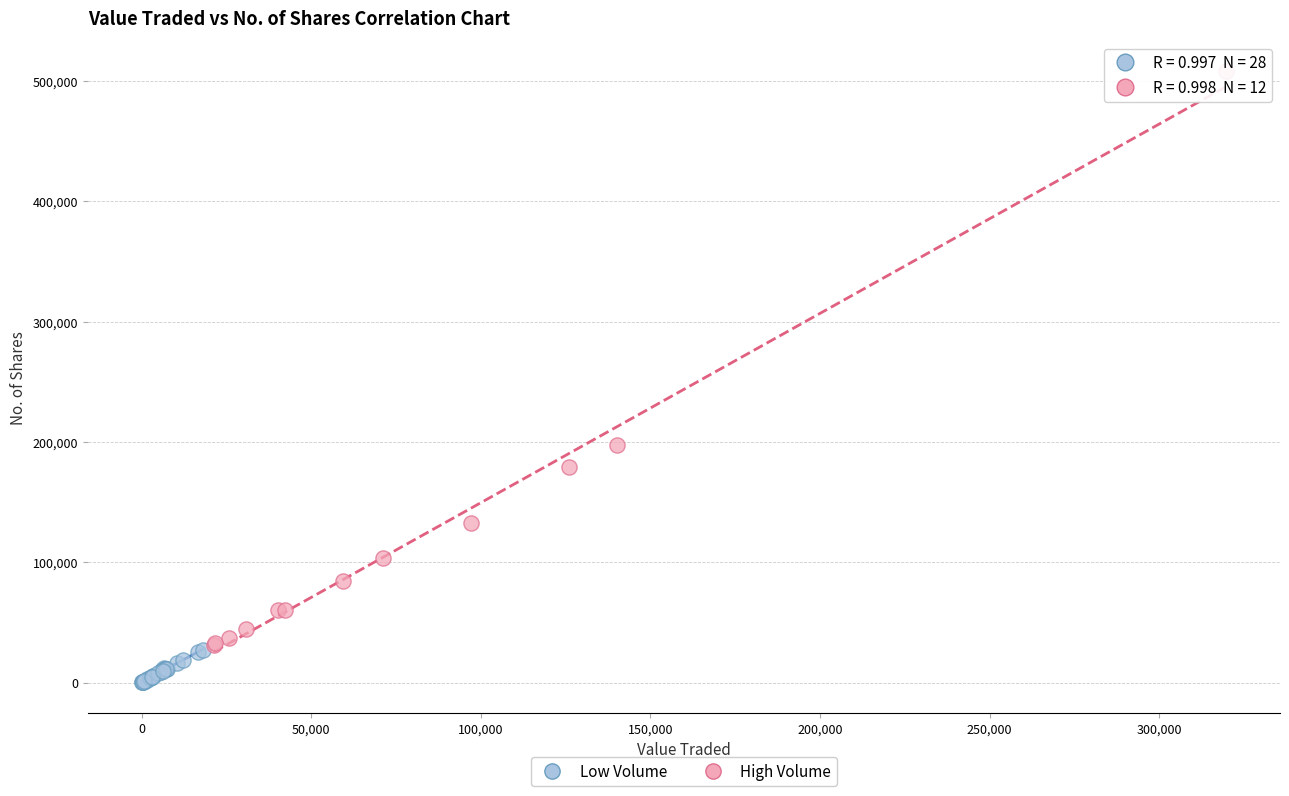

Which series reaches the minimum Y coordinate?

Low Volume